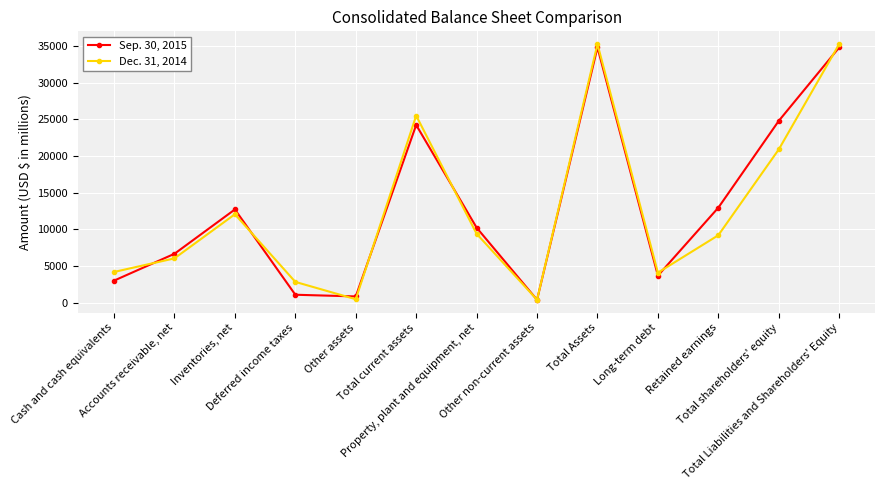

Which series has the widest spread of values?

Dec. 31, 2014